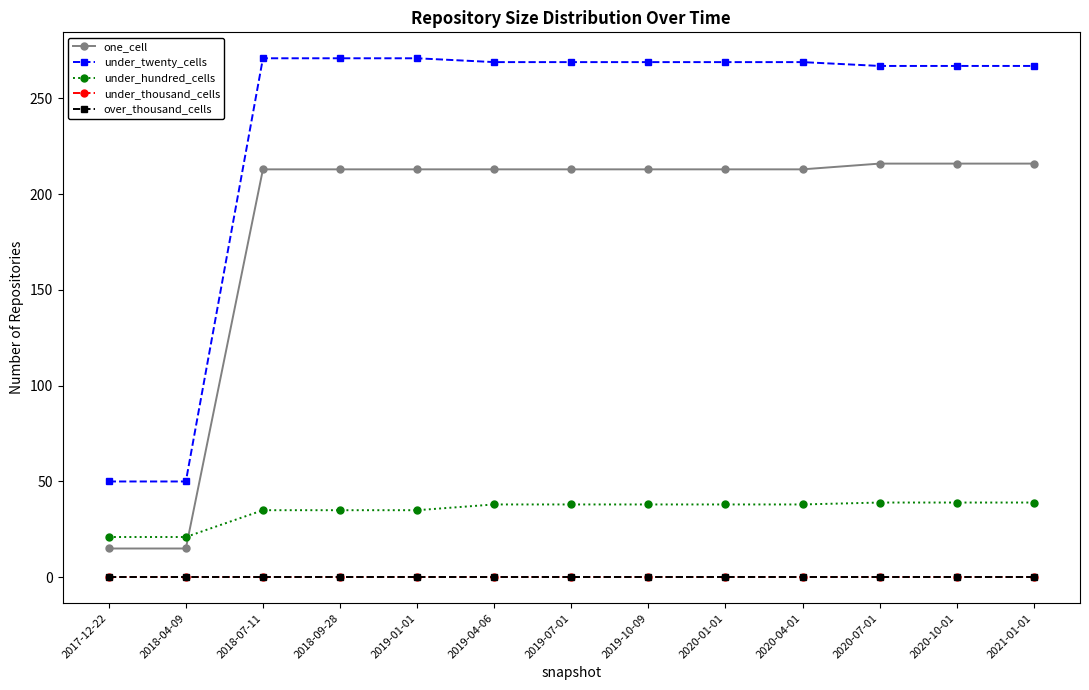

Which label corresponds to the largest value in the chart?

2018-07-11